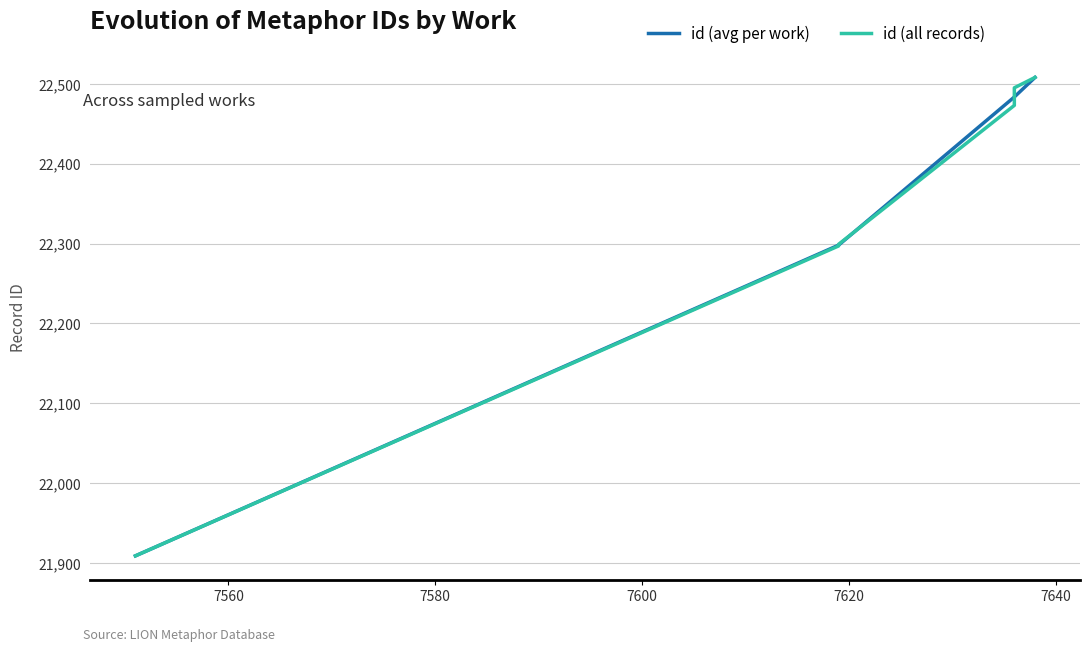

The value at 7619 is 4927. True or false?

False